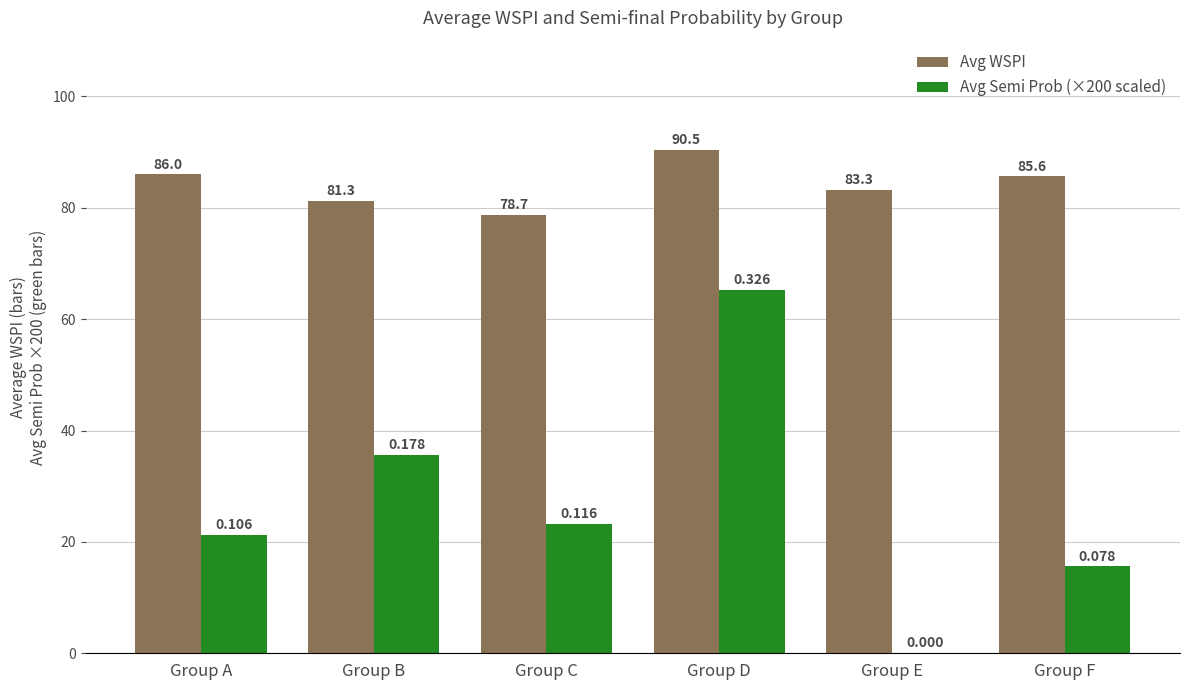

The value of Avg Semi Prob (×200 scaled) at Group F is 15.6. True or false?

True